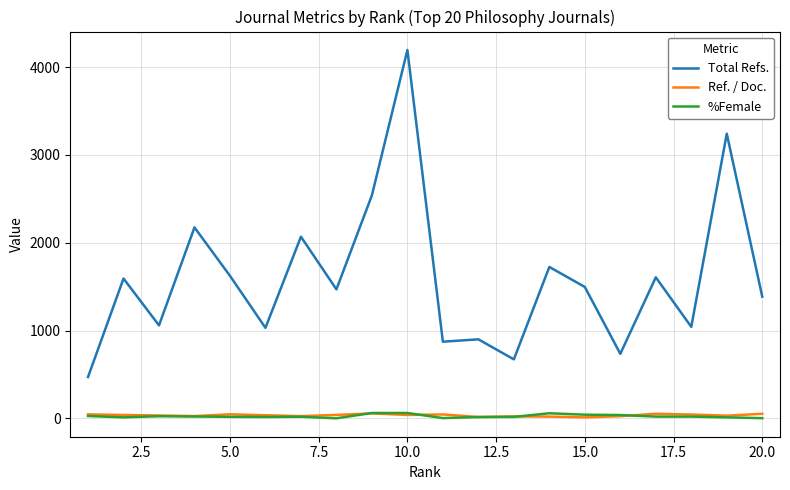

Which series has the largest range (max minus min)?

Total Refs.